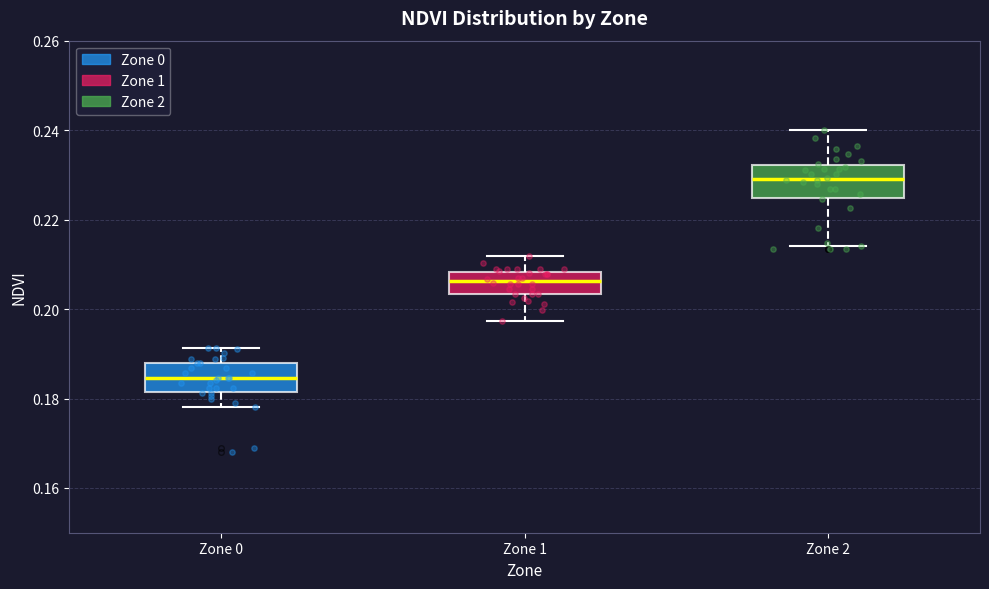

Reading left to right, transcribe this box plot: for each box, give where its median line is, the range the box spans, and where its two whiskers end, as read against the y-axis. The values are not printed on the chart, so give them approximately, as read against the axis.

Zone 0: median 0.184, box 0.182 to 0.188, whiskers 0.178 to 0.192
Zone 1: median 0.206, box 0.204 to 0.208, whiskers 0.198 to 0.212
Zone 2: median 0.230, box 0.224 to 0.232, whiskers 0.214 to 0.240